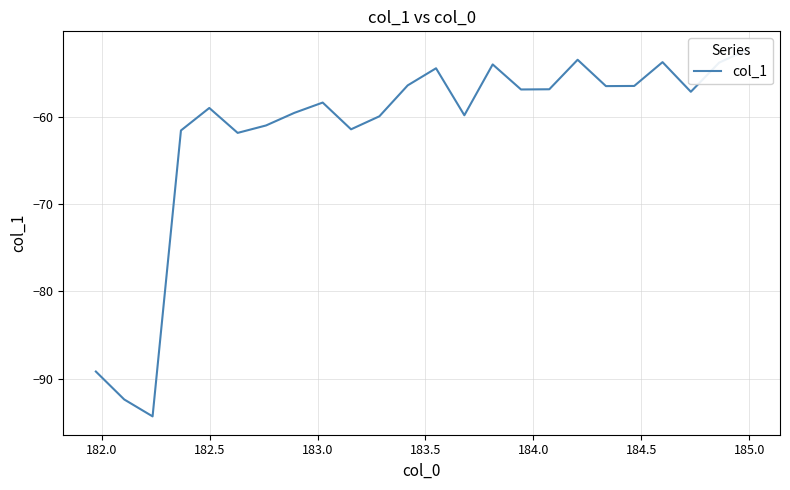

What is the sum of all values?

-1479.8